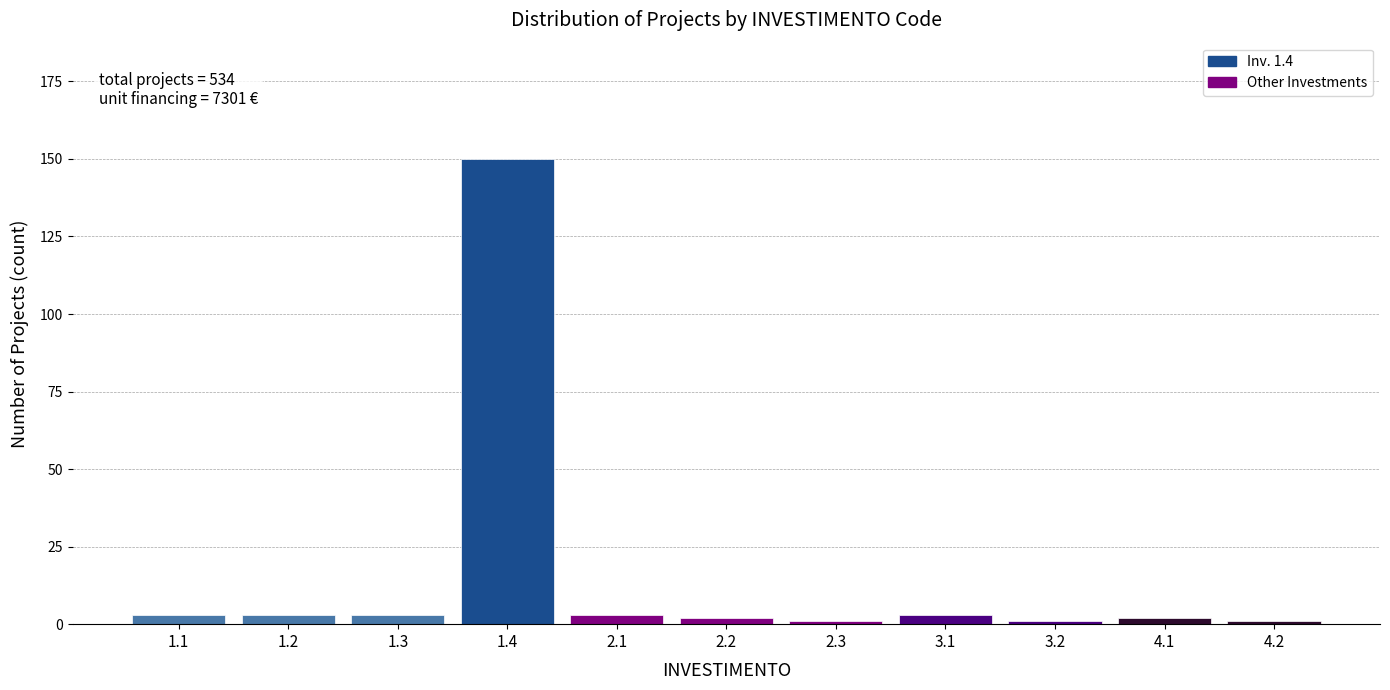

Reading left to right, what are all the values shown in this chart?

3	3	3	150	3	2	1	3	1	2	1